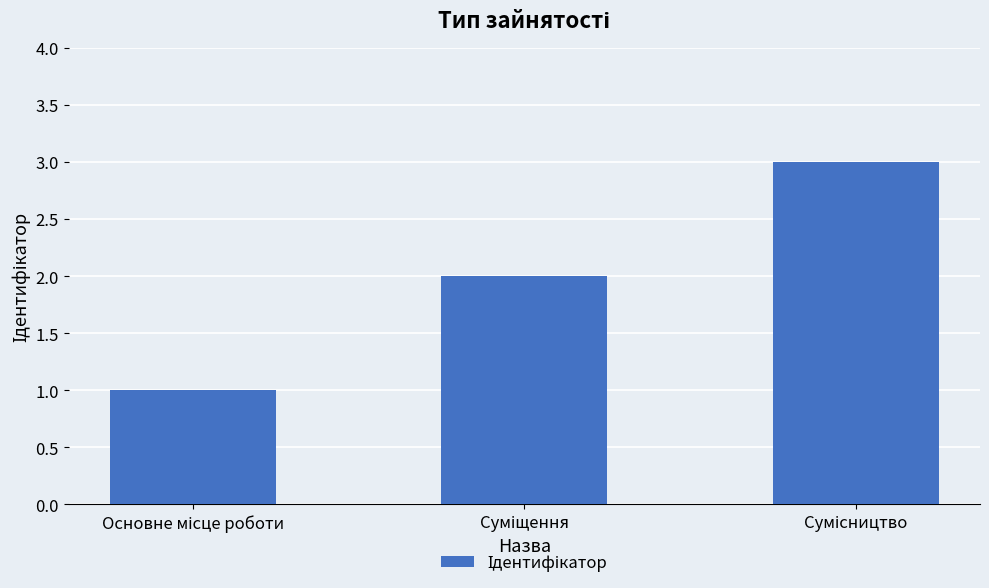

What is the greatest value displayed?

3